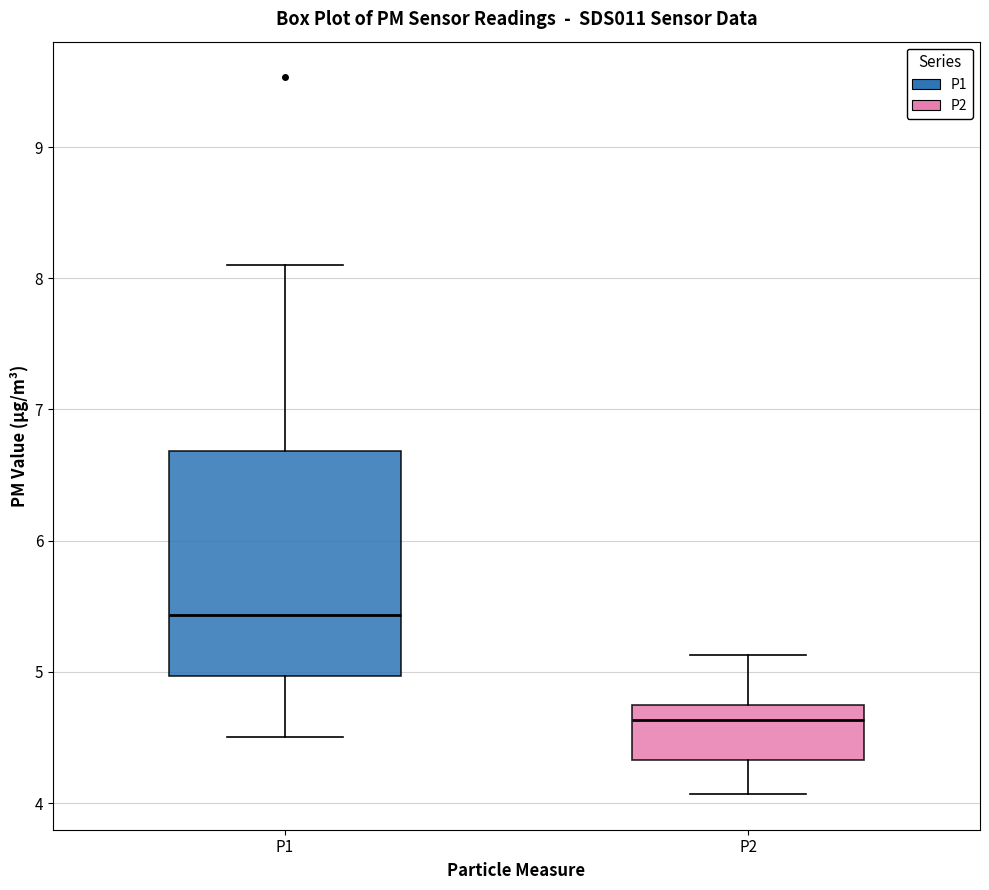

Which box's median line is the lowest?

P2